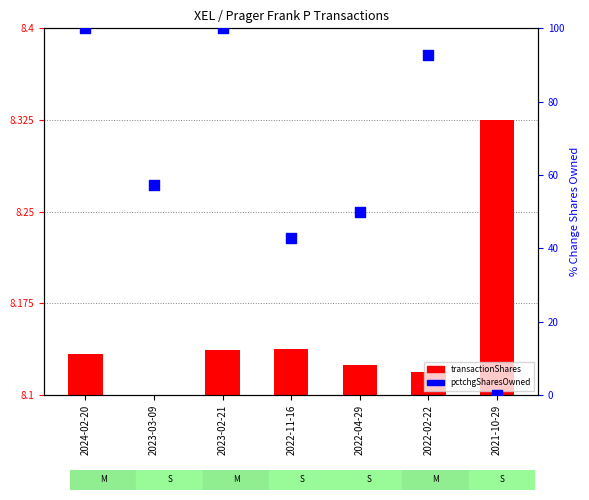

Between 2023-03-09 and 2023-02-21, which is larger?

2023-02-21